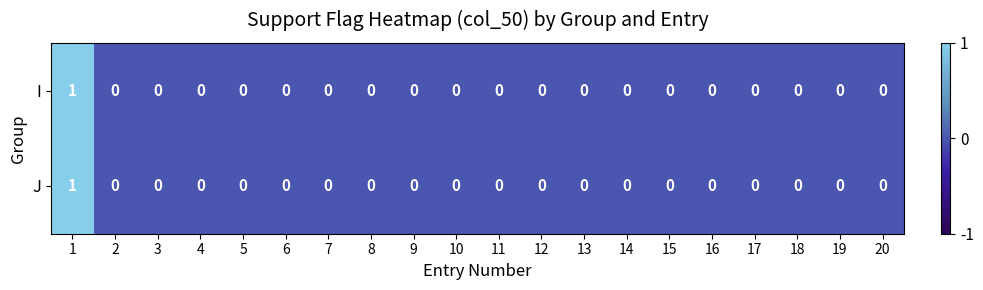

True or false: J has a value of 0 at 10.

True